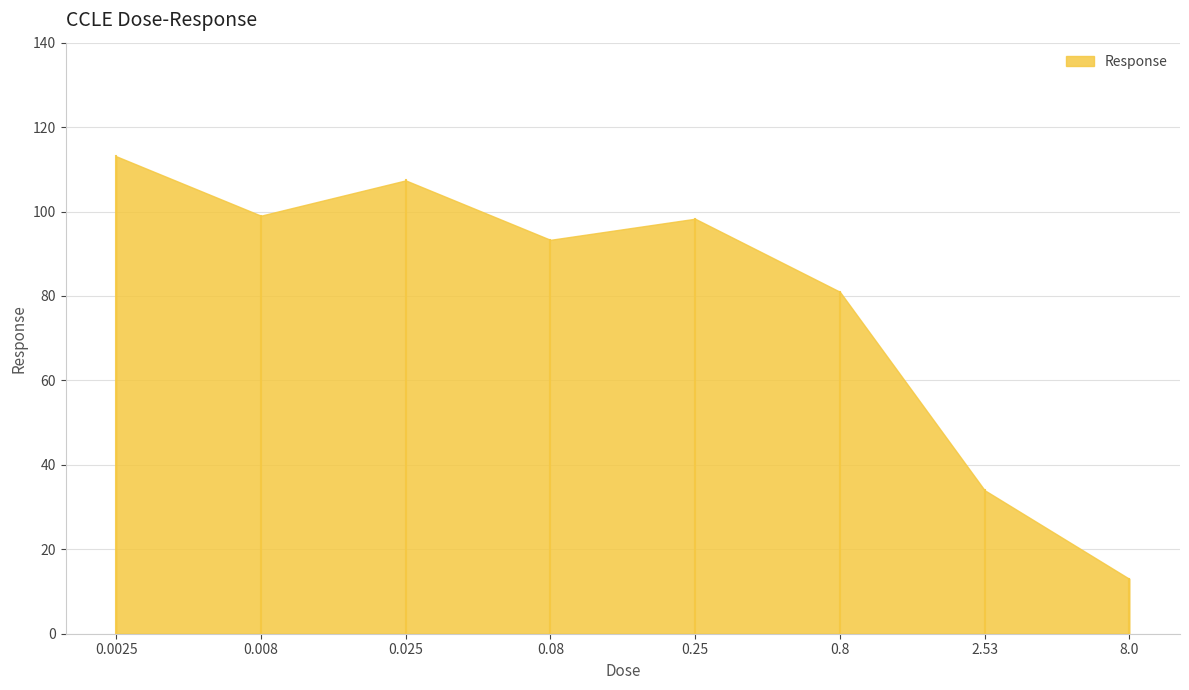

What is the maximum value shown in the chart?

113.1